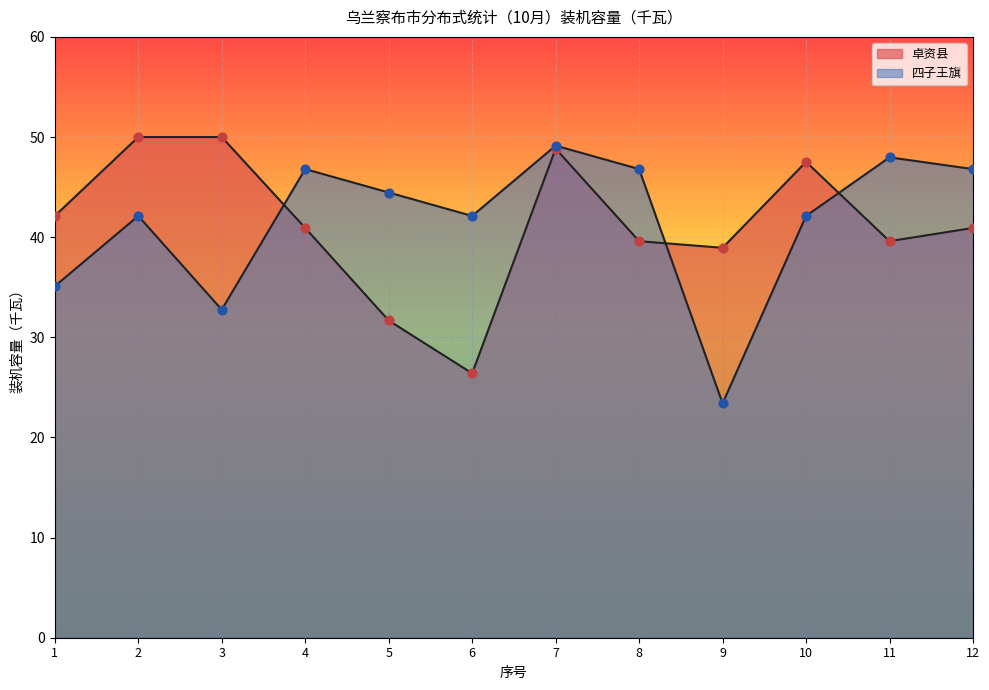

At which category is the sum across all series the highest?

7